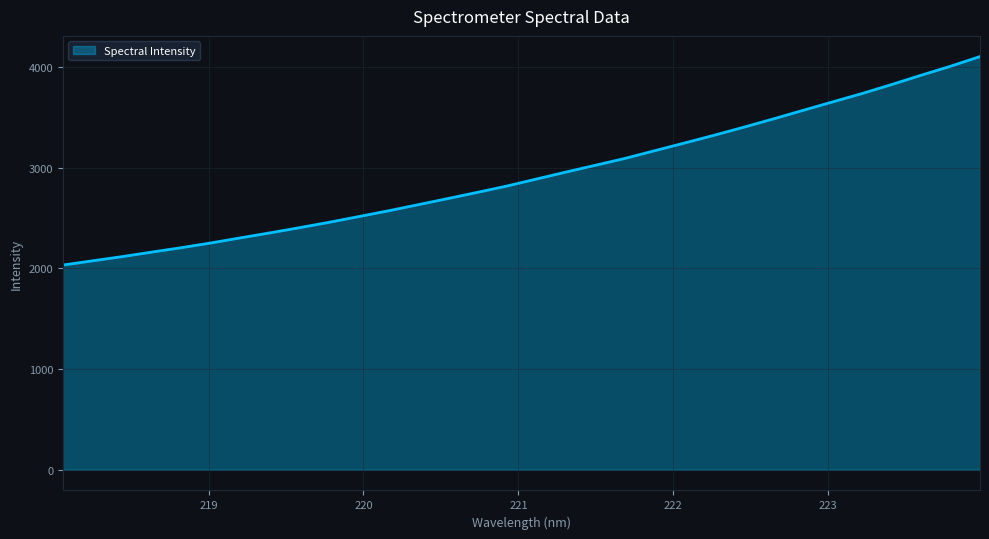

What is the difference between the maximum and minimum values?

2069.3